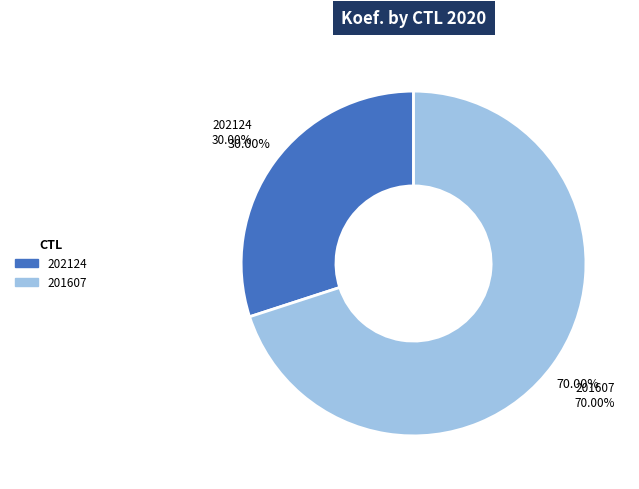

To the nearest percent, what is the combined percentage of 202124 and 201607?

100%